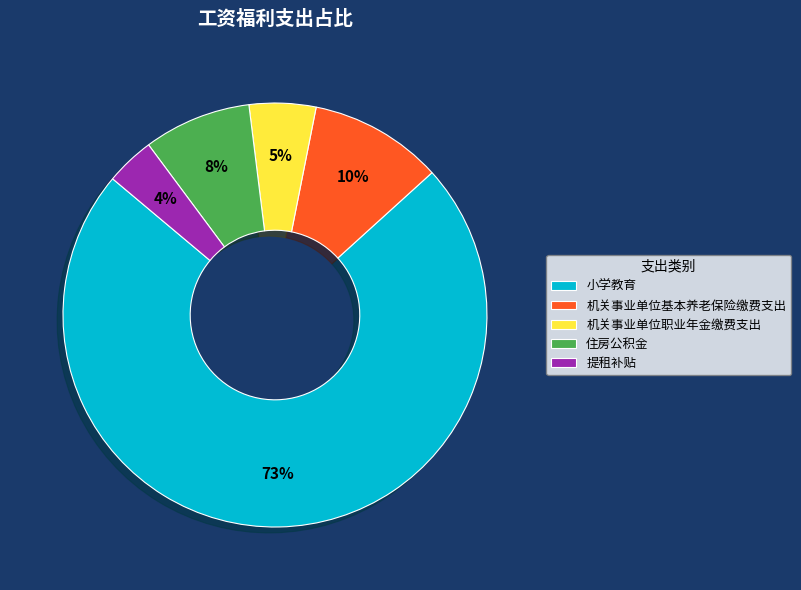

How many segments does this pie chart have?

5